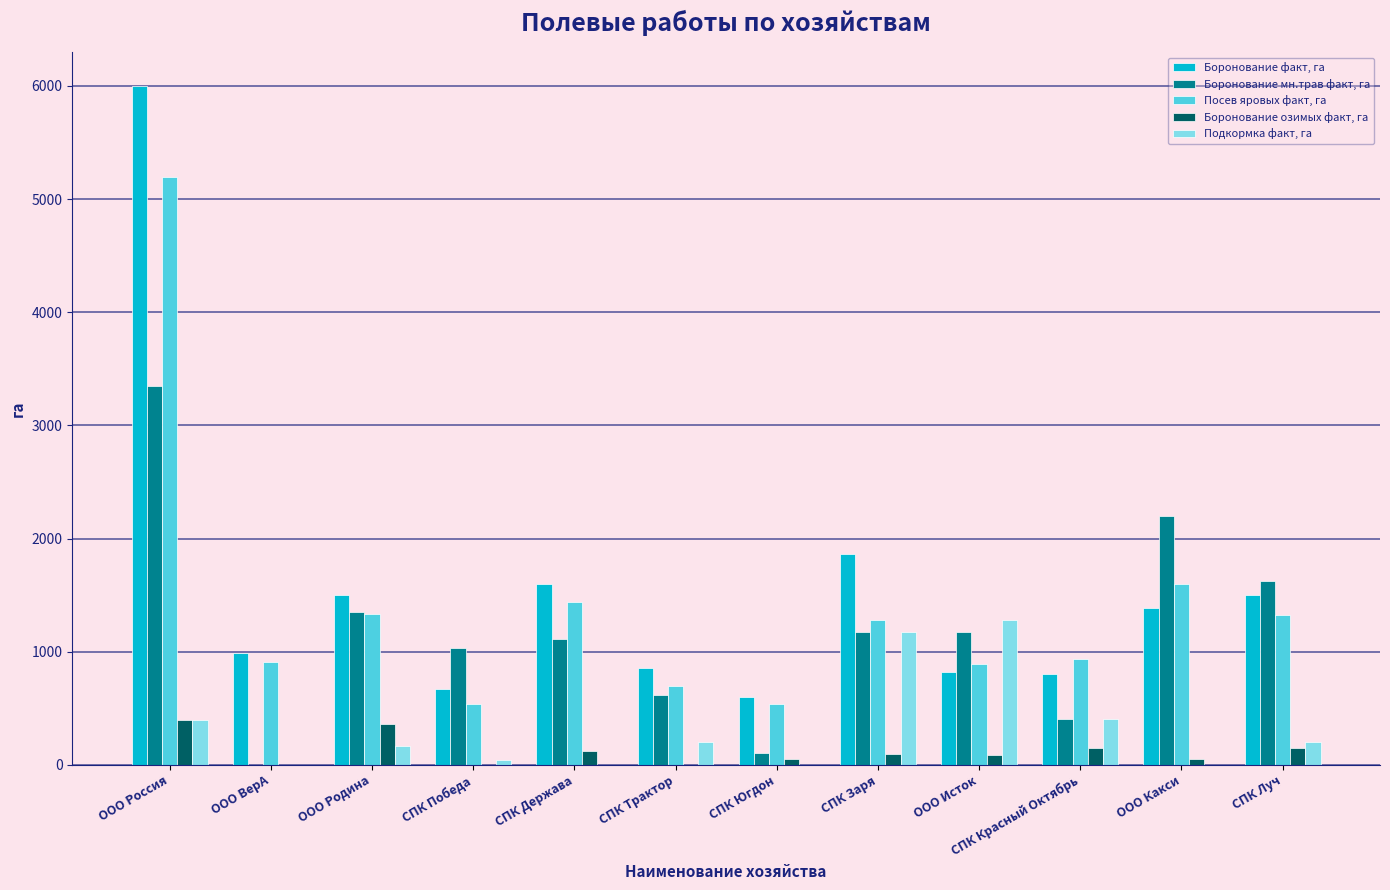

The Посев яровых факт, га series shows 540 at СПК Югдон. True or false?

True